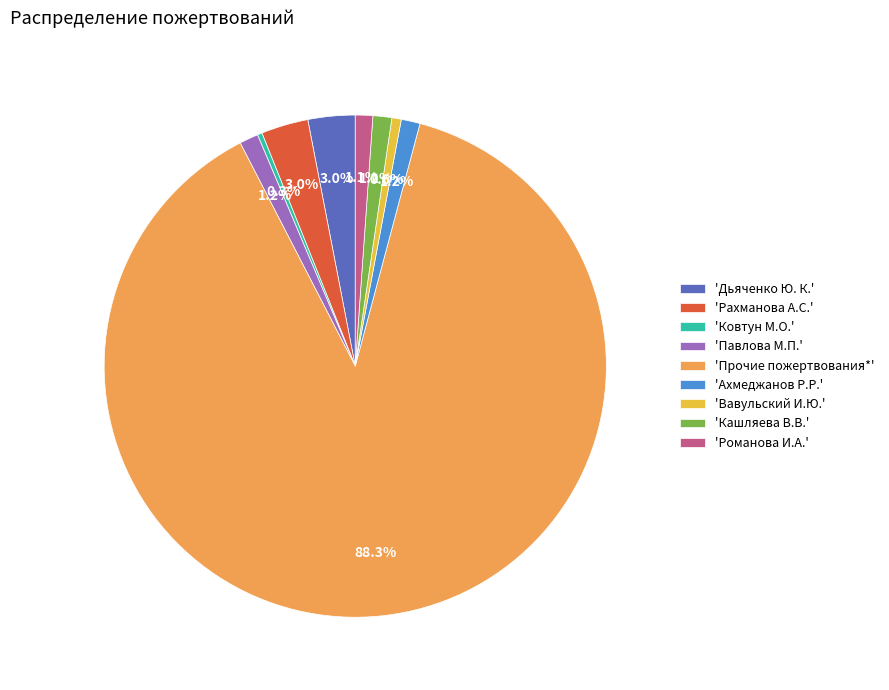

Between 'Кашляева В.В.' and 'Рахманова А.С.', which is larger?

'Рахманова А.С.'